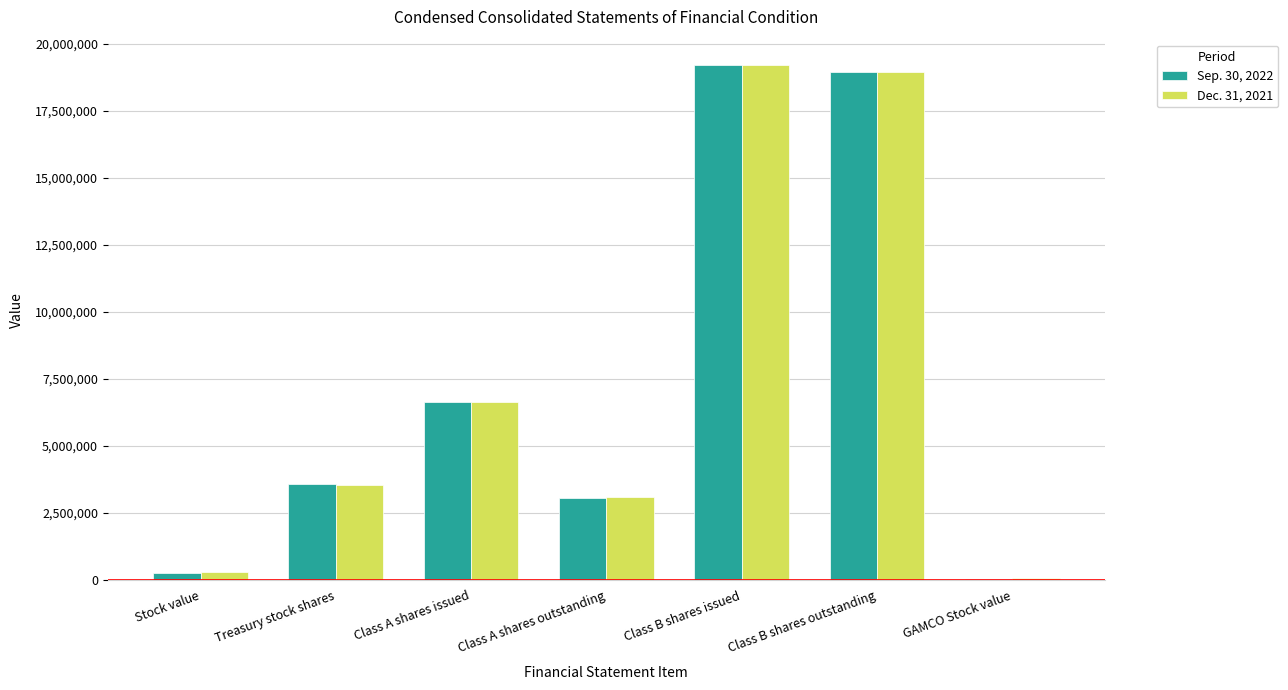

How many groups of bars are there?

7